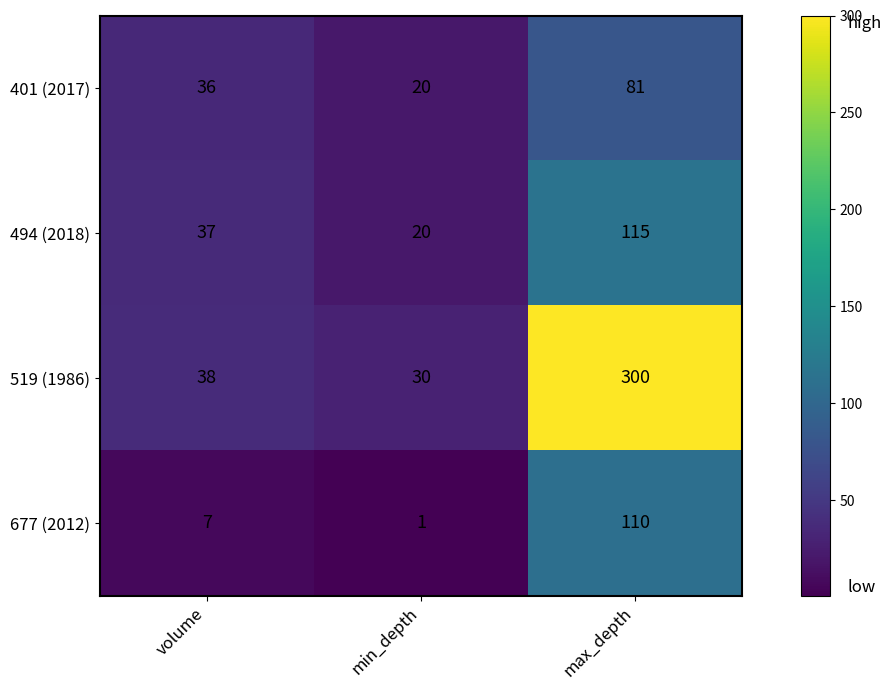

What is the average value of the 519 (1986) series?

123